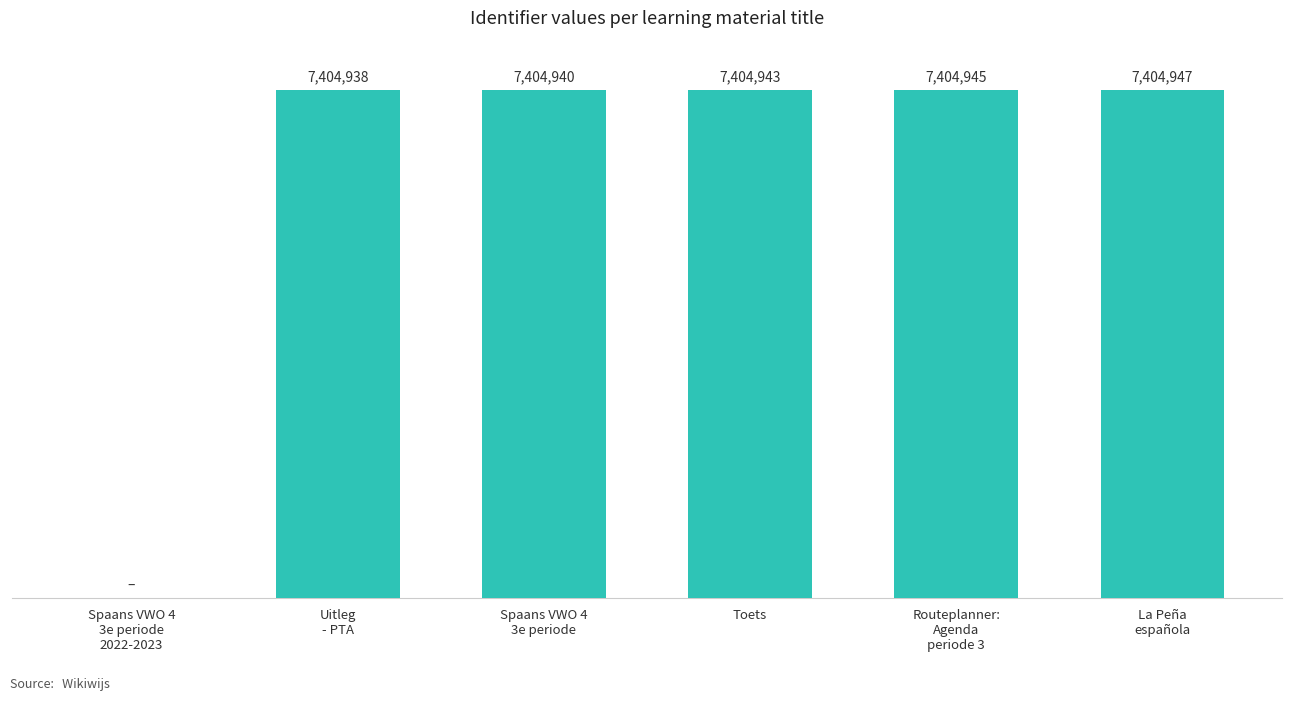

List the labels in order of value, smallest first.

Spaans VWO 4
3e periode
2022-2023, Uitleg
- PTA, Spaans VWO 4
3e periode, Toets, Routeplanner:
Agenda
periode 3, La Peña
española